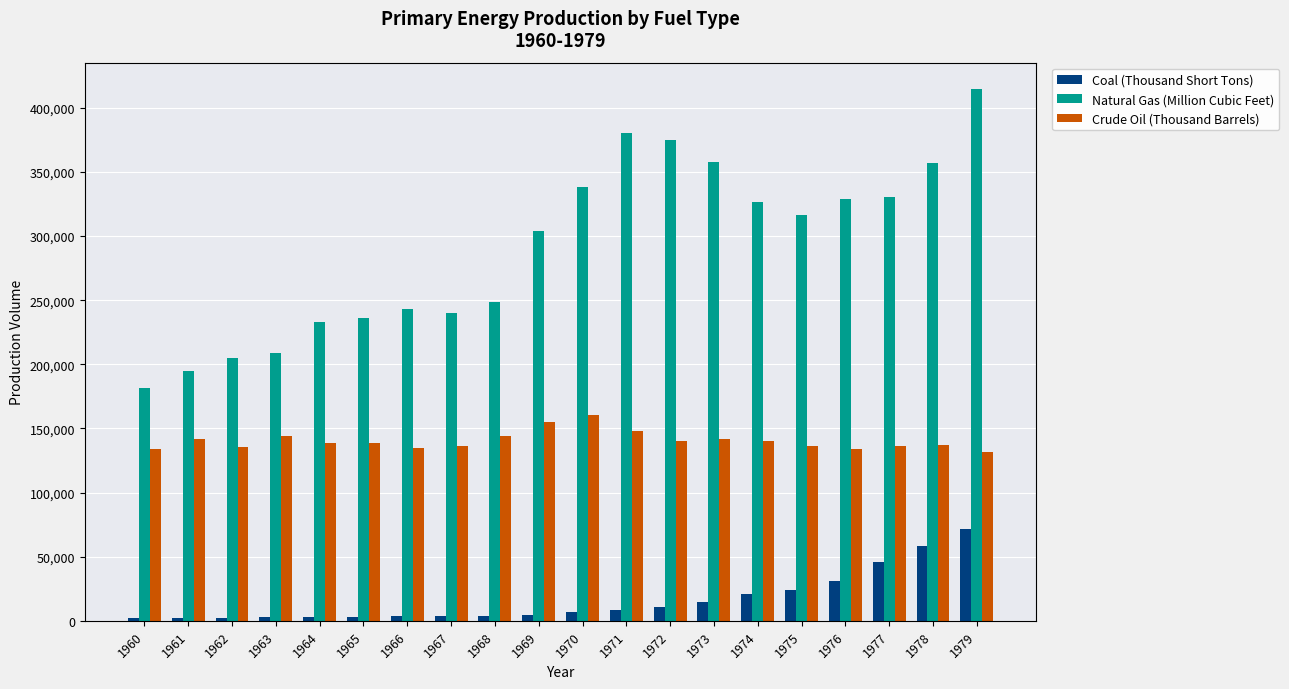

What is the sum of all Crude Oil (Thousand Barrels) values?

2809364